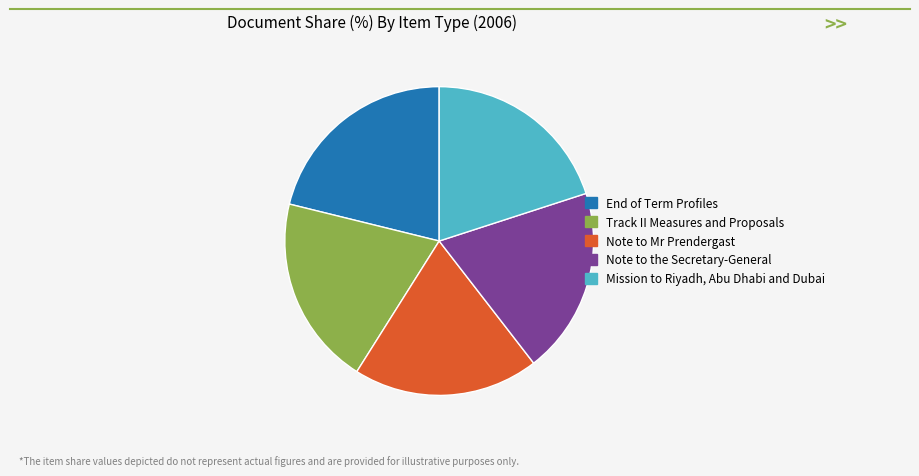

Does Note to the Secretary-General account for over 50% of the chart?

No